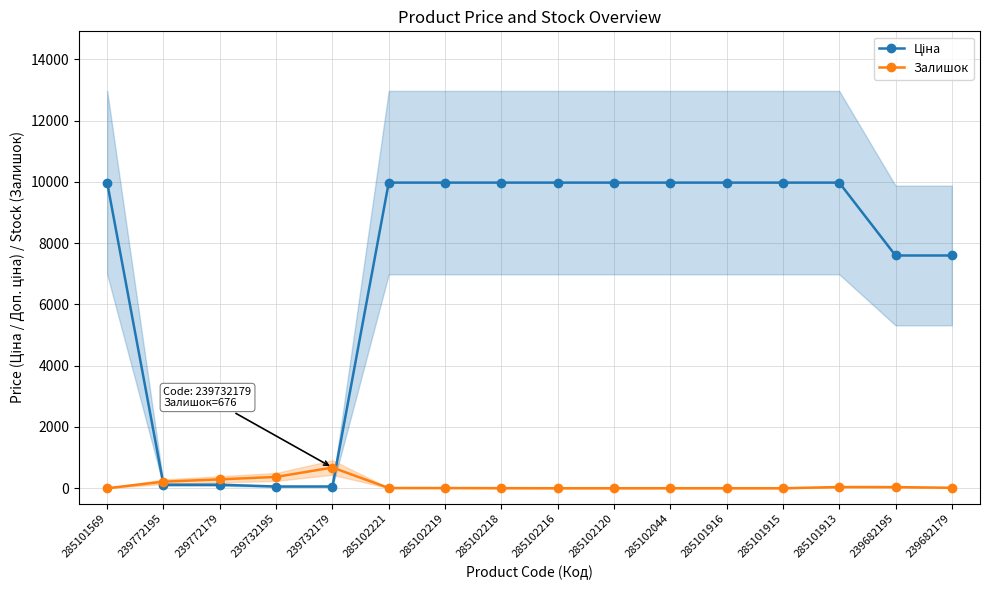

Which series has the widest spread of values?

Ціна